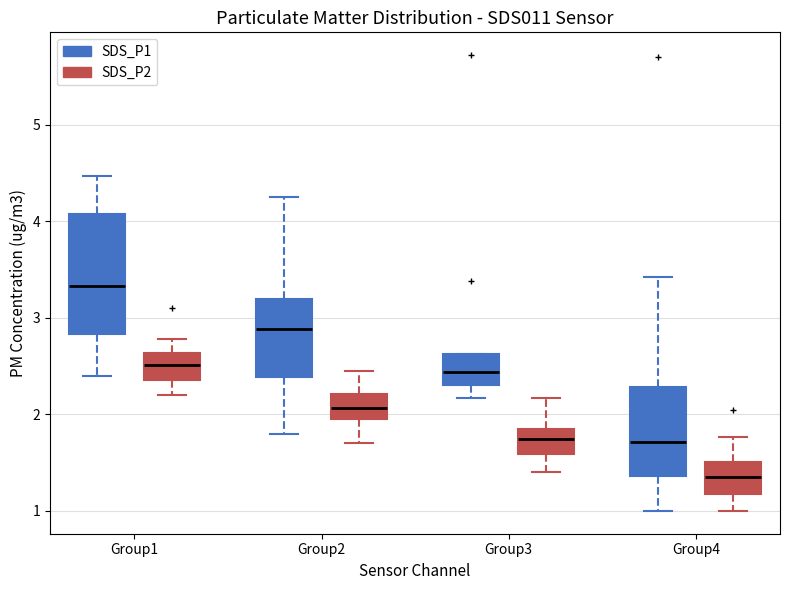

Reading left to right, transcribe this box plot: for each box, give where its median line is, the range the box spans, and where its two whiskers end, as read against the y-axis. The values are not printed on the chart, so give them approximately, as read against the axis.

Group1 (SDS_P1): median 3.3, box 2.8 to 4.1, whiskers 2.4 to 4.5
Group1 (SDS_P2): median 2.5, box 2.4 to 2.6, whiskers 2.2 to 2.8
Group2 (SDS_P1): median 2.9, box 2.4 to 3.2, whiskers 1.8 to 4.3
Group2 (SDS_P2): median 2.1, box 2.0 to 2.2, whiskers 1.7 to 2.5
Group3 (SDS_P1): median 2.4, box 2.3 to 2.6, whiskers 2.2 to 2.6
Group3 (SDS_P2): median 1.7, box 1.6 to 1.8, whiskers 1.4 to 2.2
Group4 (SDS_P1): median 1.7, box 1.4 to 2.3, whiskers 1.0 to 3.4
Group4 (SDS_P2): median 1.4, box 1.2 to 1.5, whiskers 1.0 to 1.8